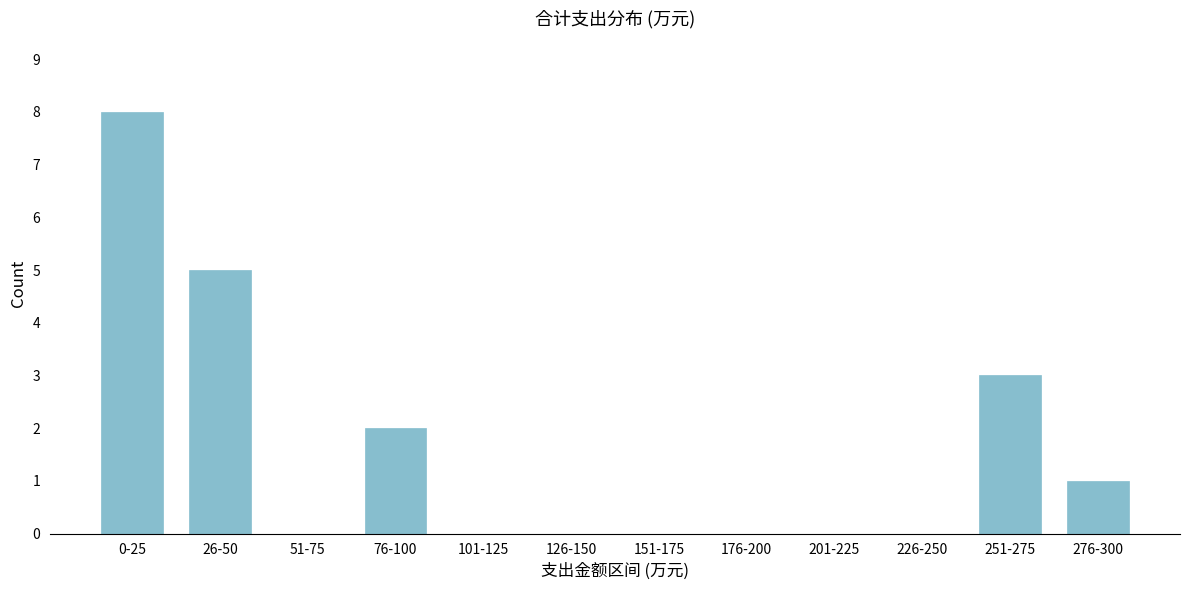

Reading left to right, extract all data points from this chart.

0-25=8	26-50=5	51-75=0	76-100=2	101-125=0	126-150=0	151-175=0	176-200=0	201-225=0	226-250=0	251-275=3	276-300=1